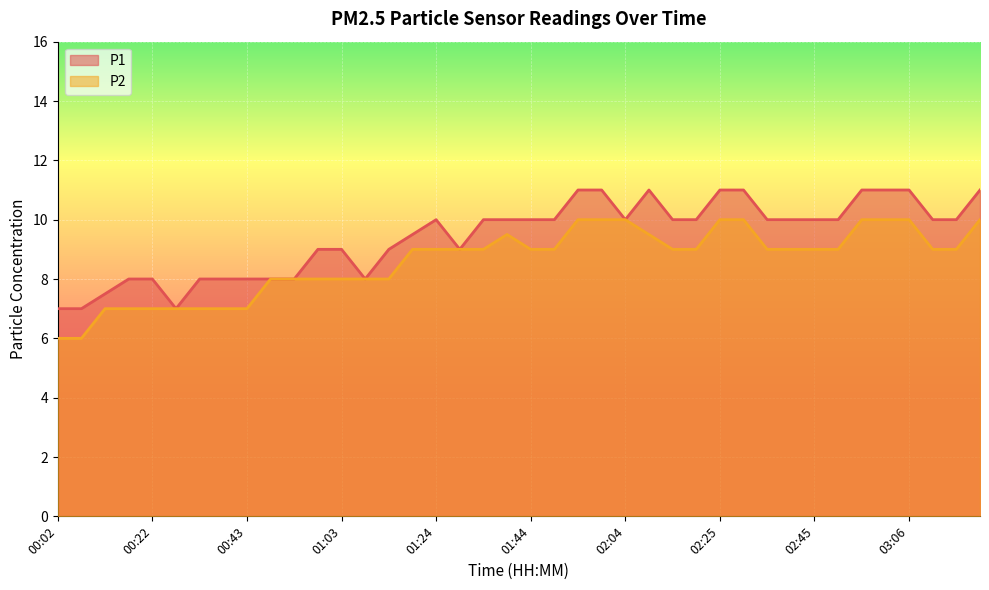

True or false: P2 and P1 intersect in this chart.

False